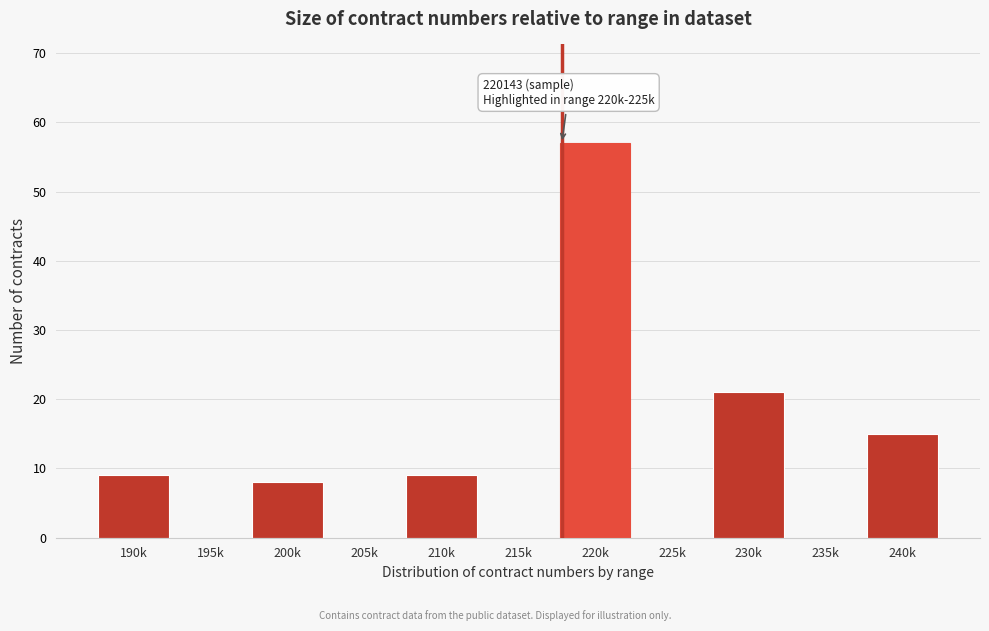

Reading left to right, transcribe all the data shown in this chart.

190k=9	195k=0	200k=8	205k=0	210k=9	215k=0	220k=57	225k=0	230k=21	235k=0	240k=15